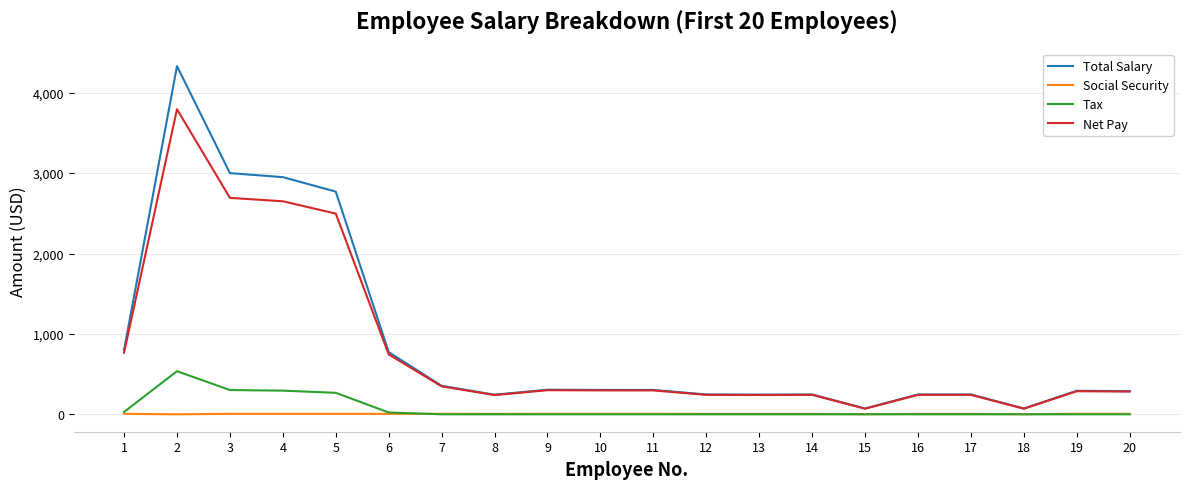

Which series has the largest range (max minus min)?

Total Salary